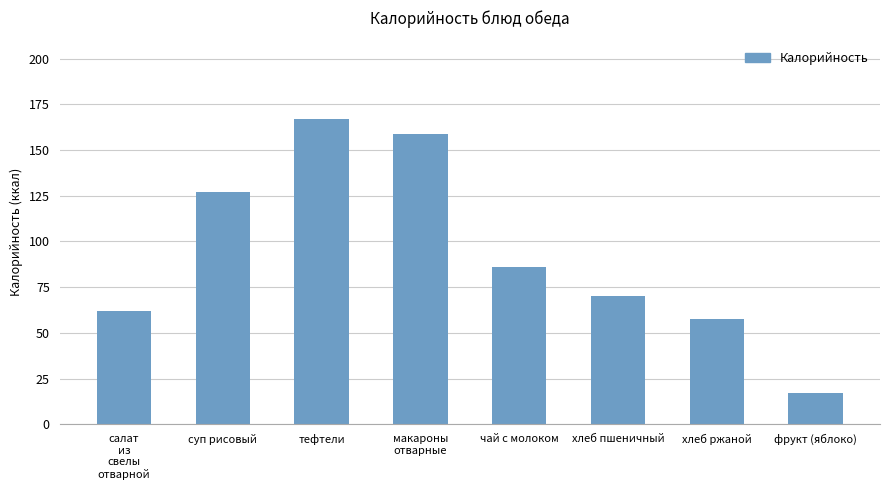

Rank the categories by value from highest to lowest.

тефтели, макароны
отварные, суп рисовый, чай с молоком, хлеб пшеничный, салат
из
свелы
отварной, хлеб ржаной, фрукт (яблоко)